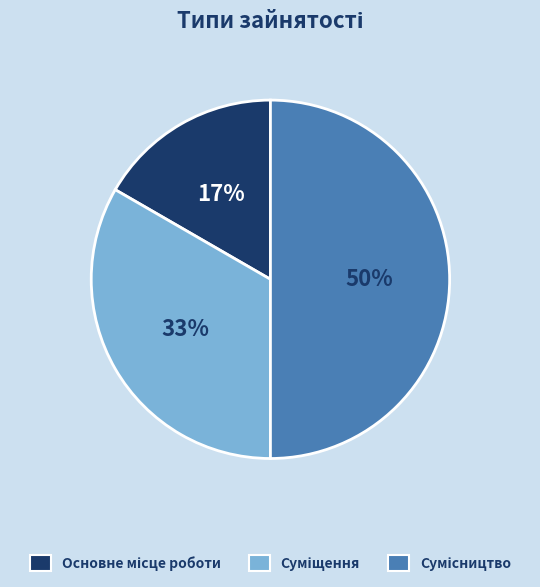

To the nearest percent, what is the difference between the largest and smallest slice percentages?

33%